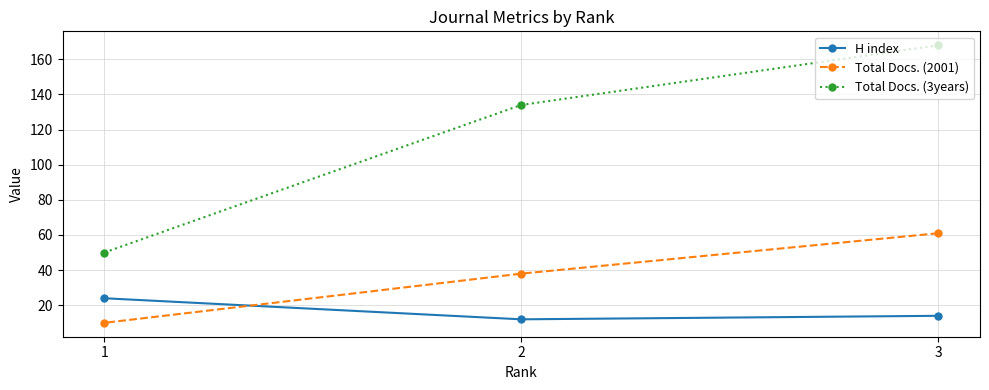

Count the H index values in the range 12 to 24.

3